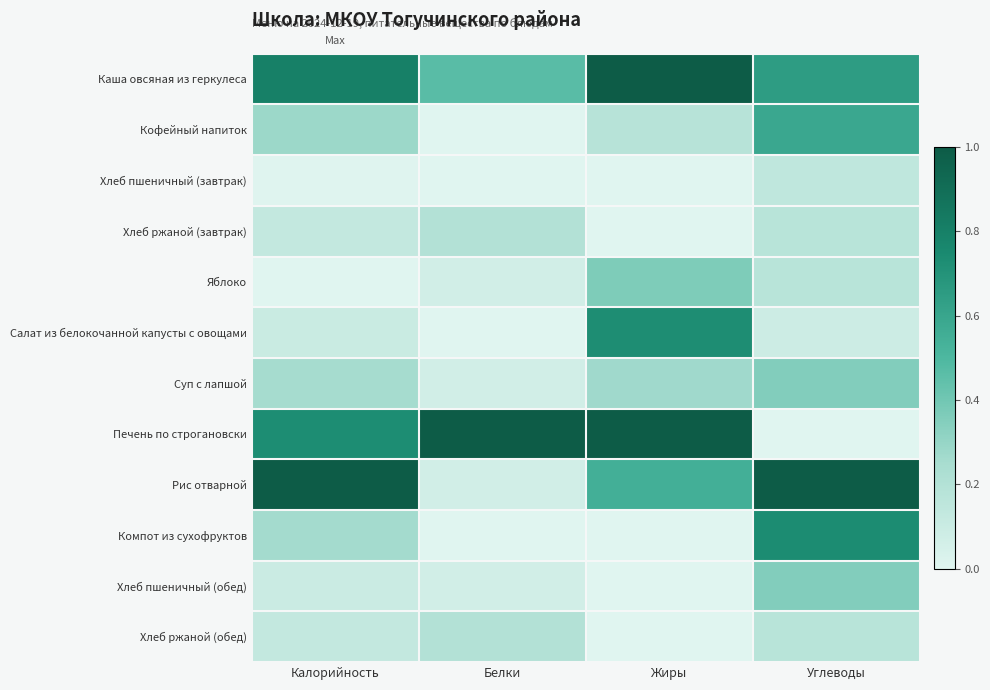

Reading right to left, list all the values displayed in this chart.

Каша овсяная из геркулеса: Углеводы=0.6	Жиры=1.0	Белки=0.5	Калорийность=0.8
Кофейный напиток: Углеводы=0.6	Жиры=0.2	Белки=0.0	Калорийность=0.3
Хлеб пшеничный (завтрак): Углеводы=0.1	Жиры=0.0	Белки=0.0	Калорийность=0.0
Хлеб ржаной (завтрак): Углеводы=0.2	Жиры=0.0	Белки=0.2	Калорийность=0.1
Яблоко: Углеводы=0.2	Жиры=0.4	Белки=0.1	Калорийность=0.0
Салат из белокочанной капусты с овощами: Углеводы=0.1	Жиры=0.7	Белки=0.0	Калорийность=0.1
Суп с лапшой: Углеводы=0.4	Жиры=0.3	Белки=0.1	Калорийность=0.3
Печень по строгановски: Углеводы=0.0	Жиры=1.0	Белки=1.0	Калорийность=0.7
Рис отварной: Углеводы=1.0	Жиры=0.5	Белки=0.1	Калорийность=1.0
Компот из сухофруктов: Углеводы=0.7	Жиры=0.0	Белки=0.0	Калорийность=0.3
Хлеб пшеничный (обед): Углеводы=0.4	Жиры=0.0	Белки=0.1	Калорийность=0.1
Хлеб ржаной (обед): Углеводы=0.2	Жиры=0.0	Белки=0.2	Калорийность=0.1